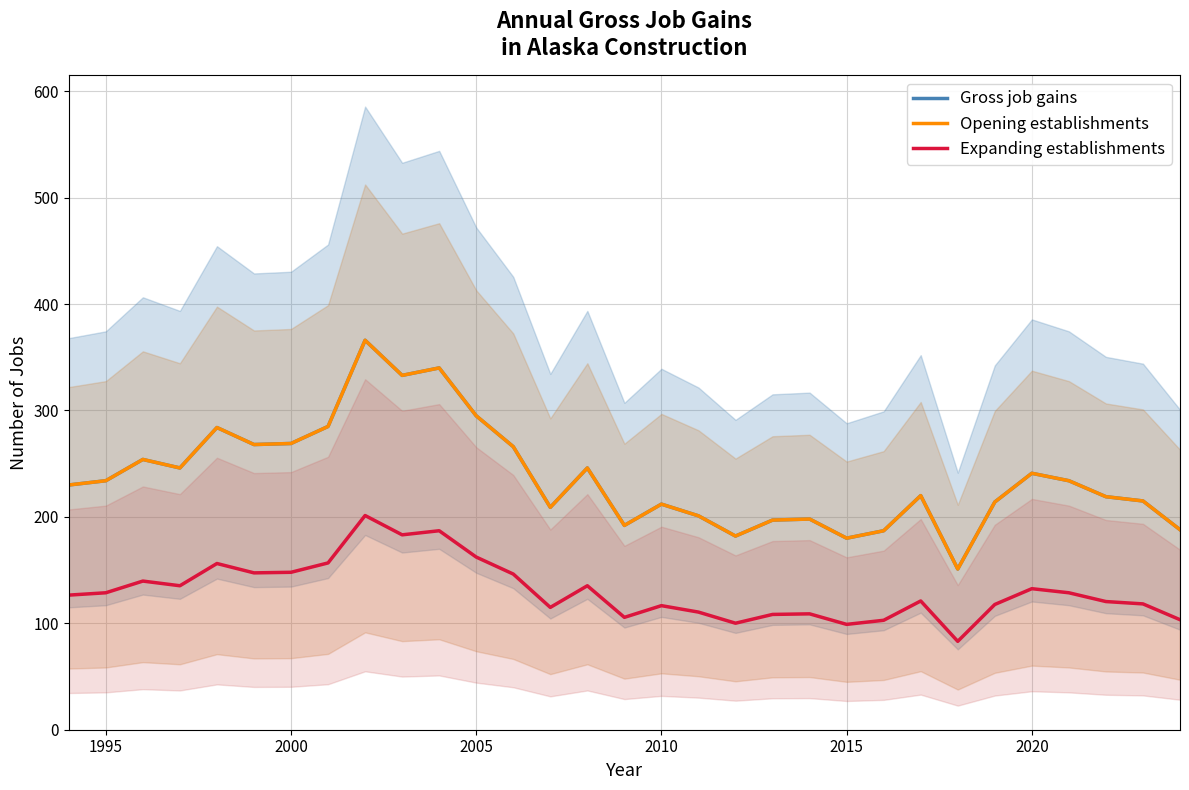

True or false: Opening establishments and Expanding establishments cross at least once.

False